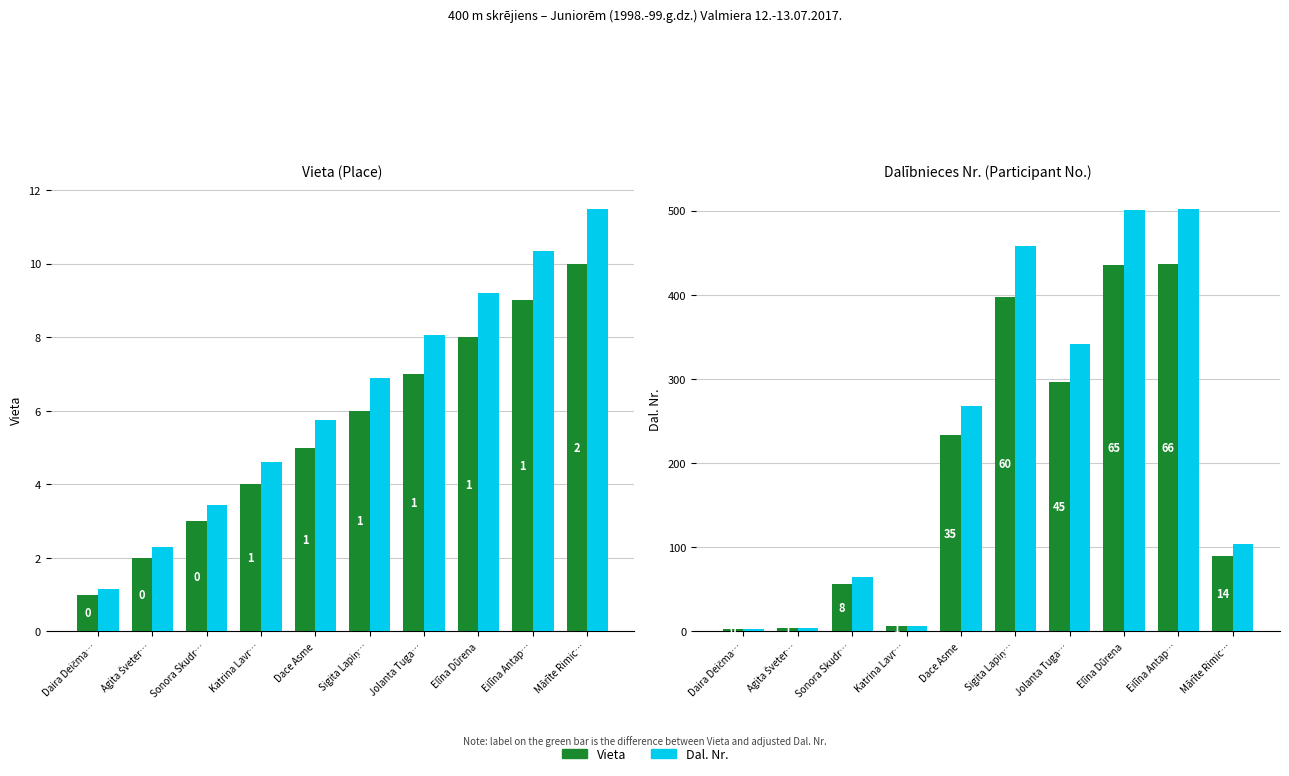

Which category has the lowest value in the Vieta series?

Daira Deičma…